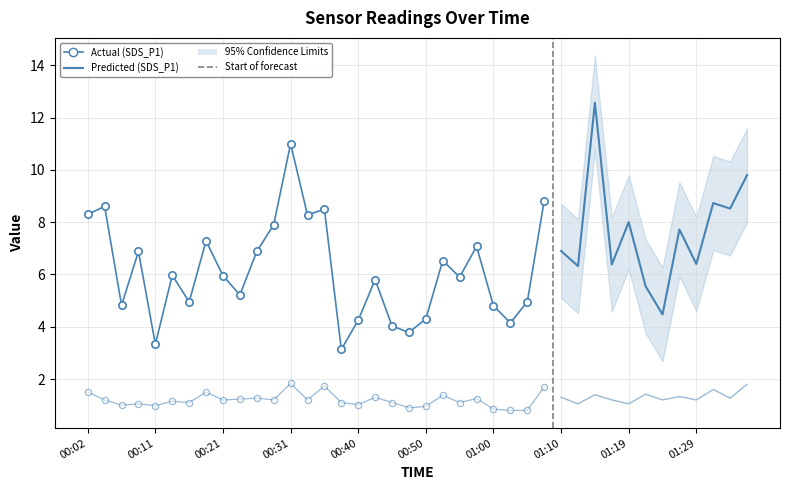

What is the total value across all series at 33?

12.1